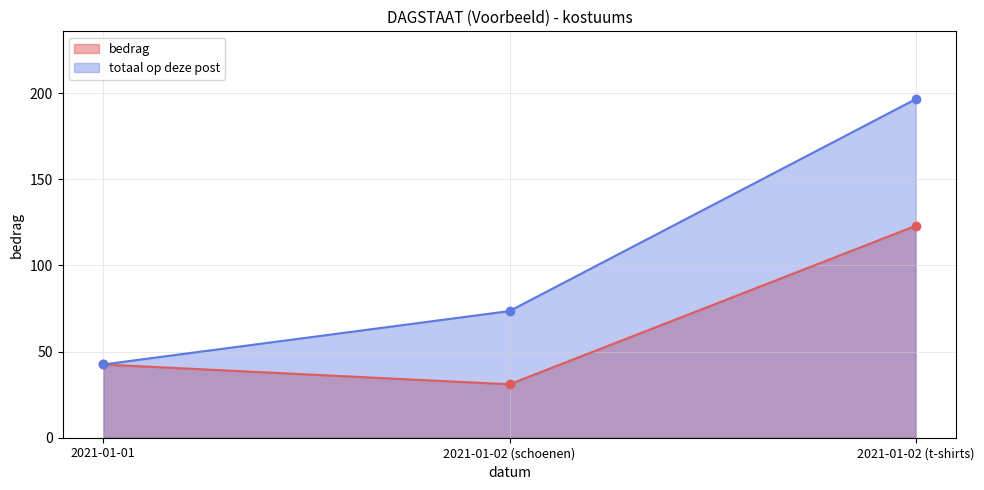

How many values are between 31 and 123?

3